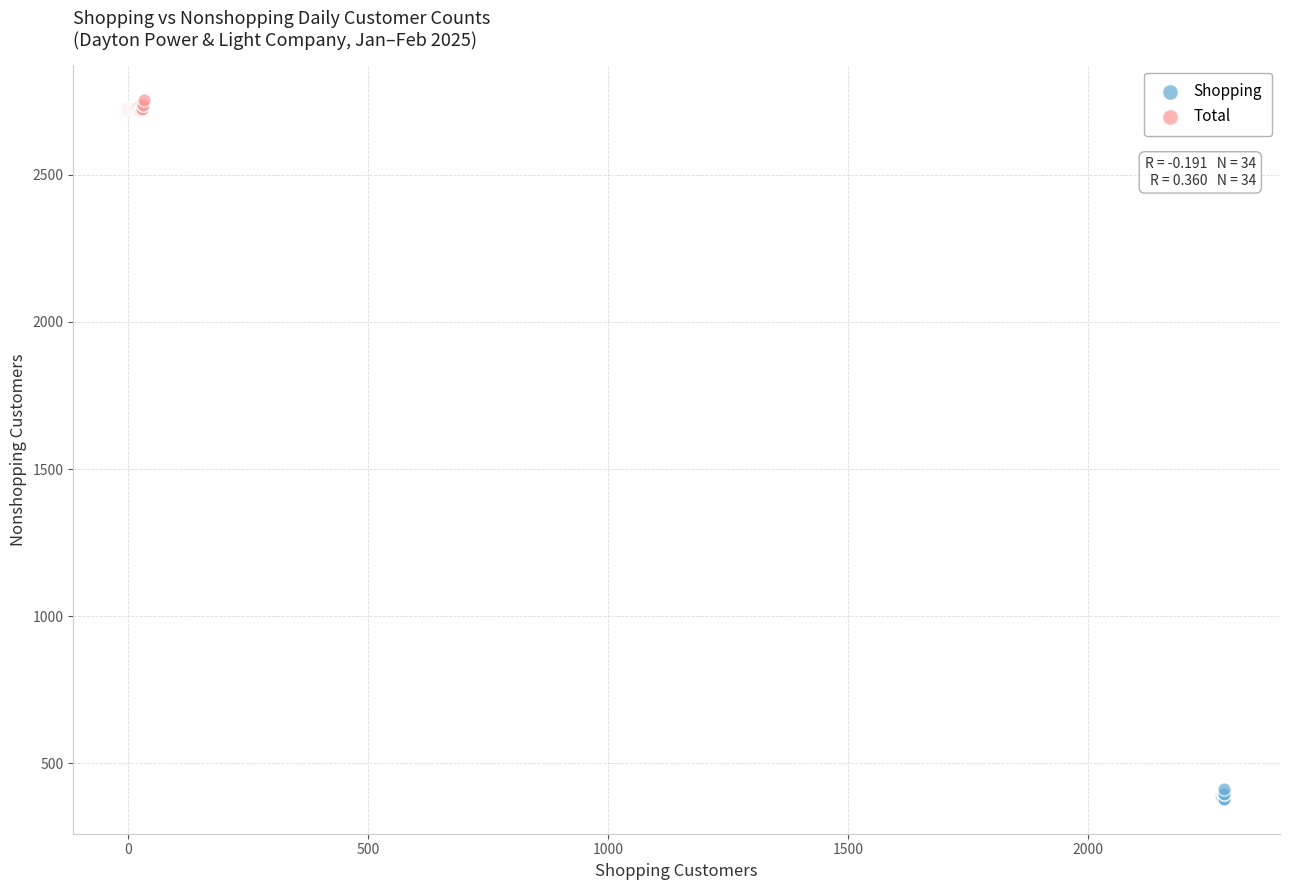

Which series contains the highest Y value?

Total